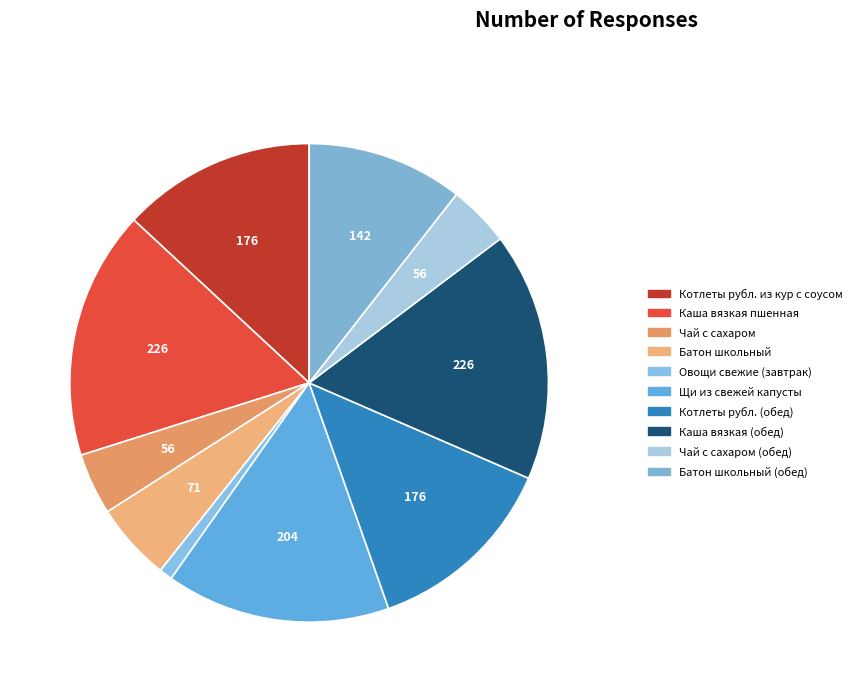

Which category has the biggest portion of the pie?

Каша вязкая пшенная